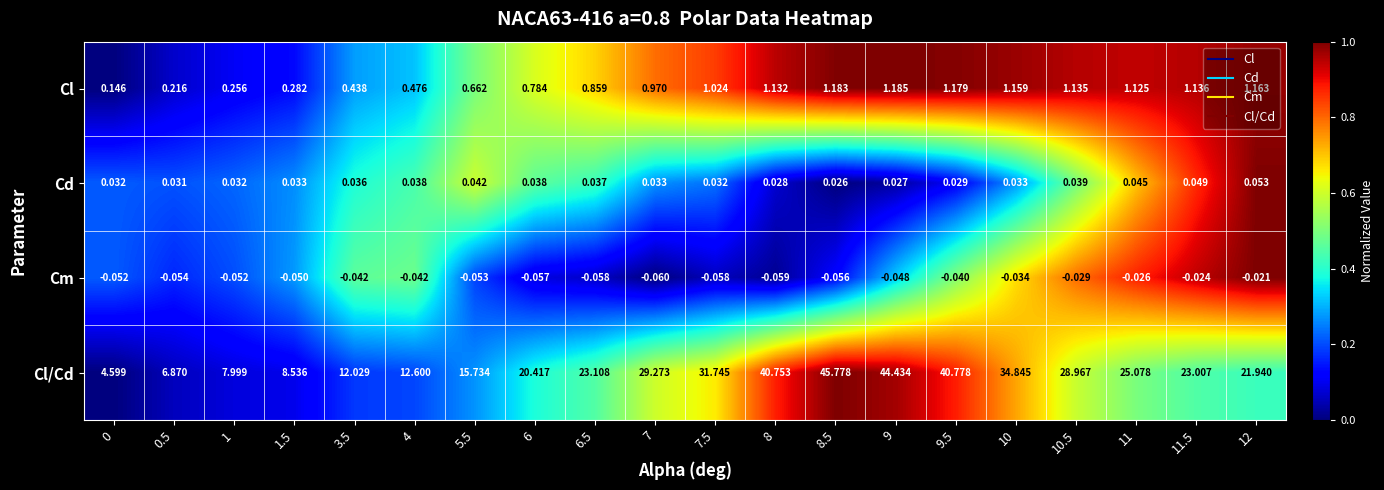

What is the spread (max minus min) of values at 8?

40.8